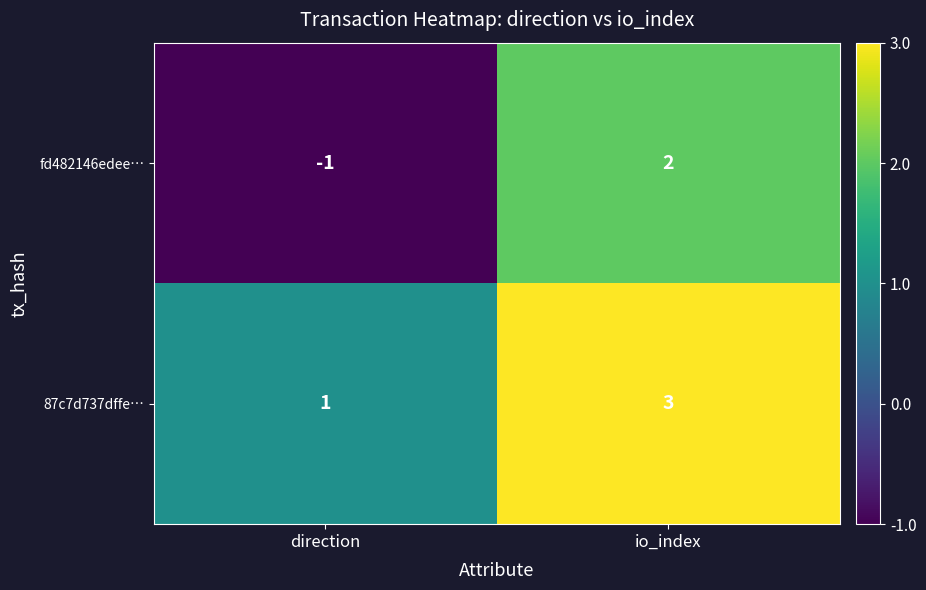

What is the smallest value displayed?

-1